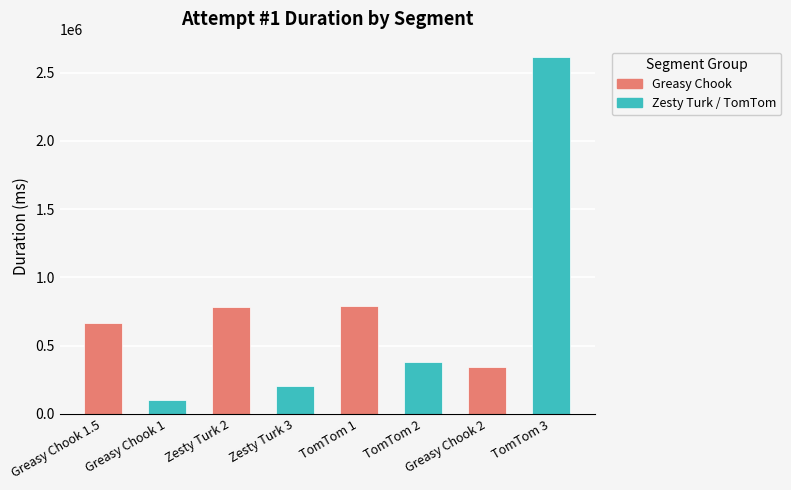

What is the maximum value shown in the chart?

2616385